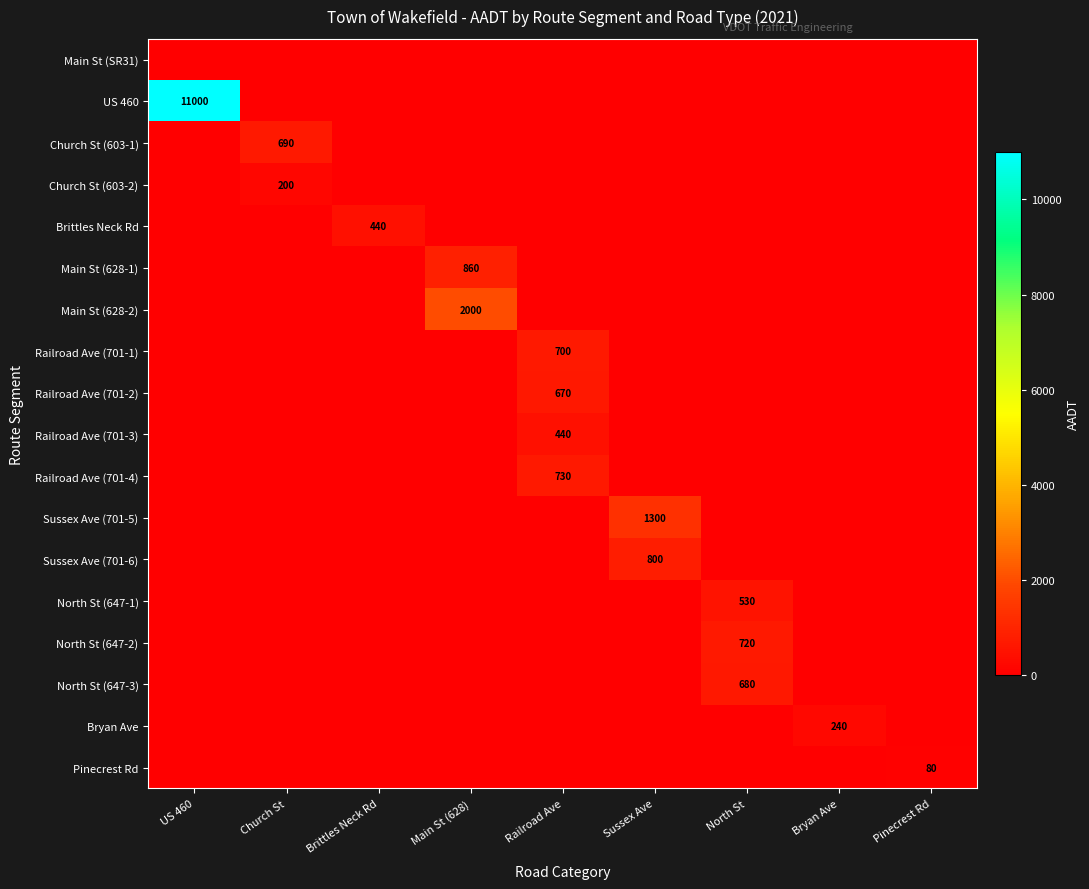

The value of Pinecrest Rd at Pinecrest Rd is 80. True or false?

True